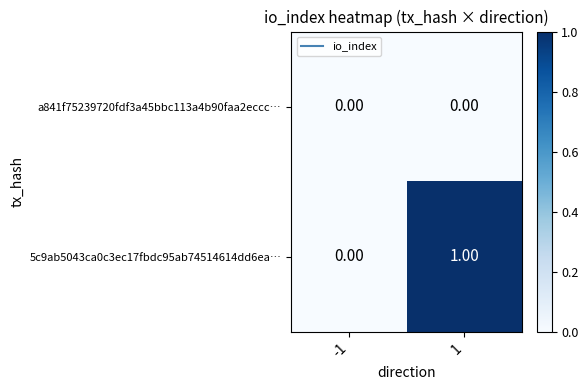

Between -1 and 1, which series saw the biggest shift?

5c9ab5043ca0c3ec17fbdc95ab74514614dd6ea…